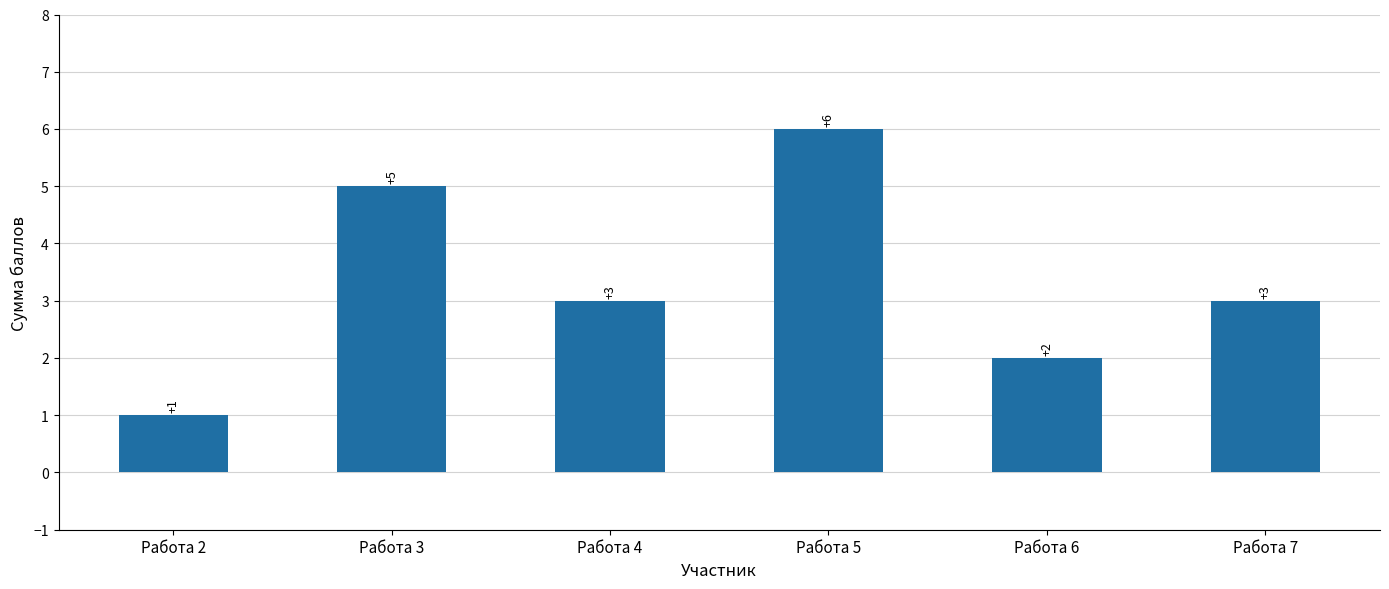

What is the change in value from Работа 5 to Работа 6?

-4